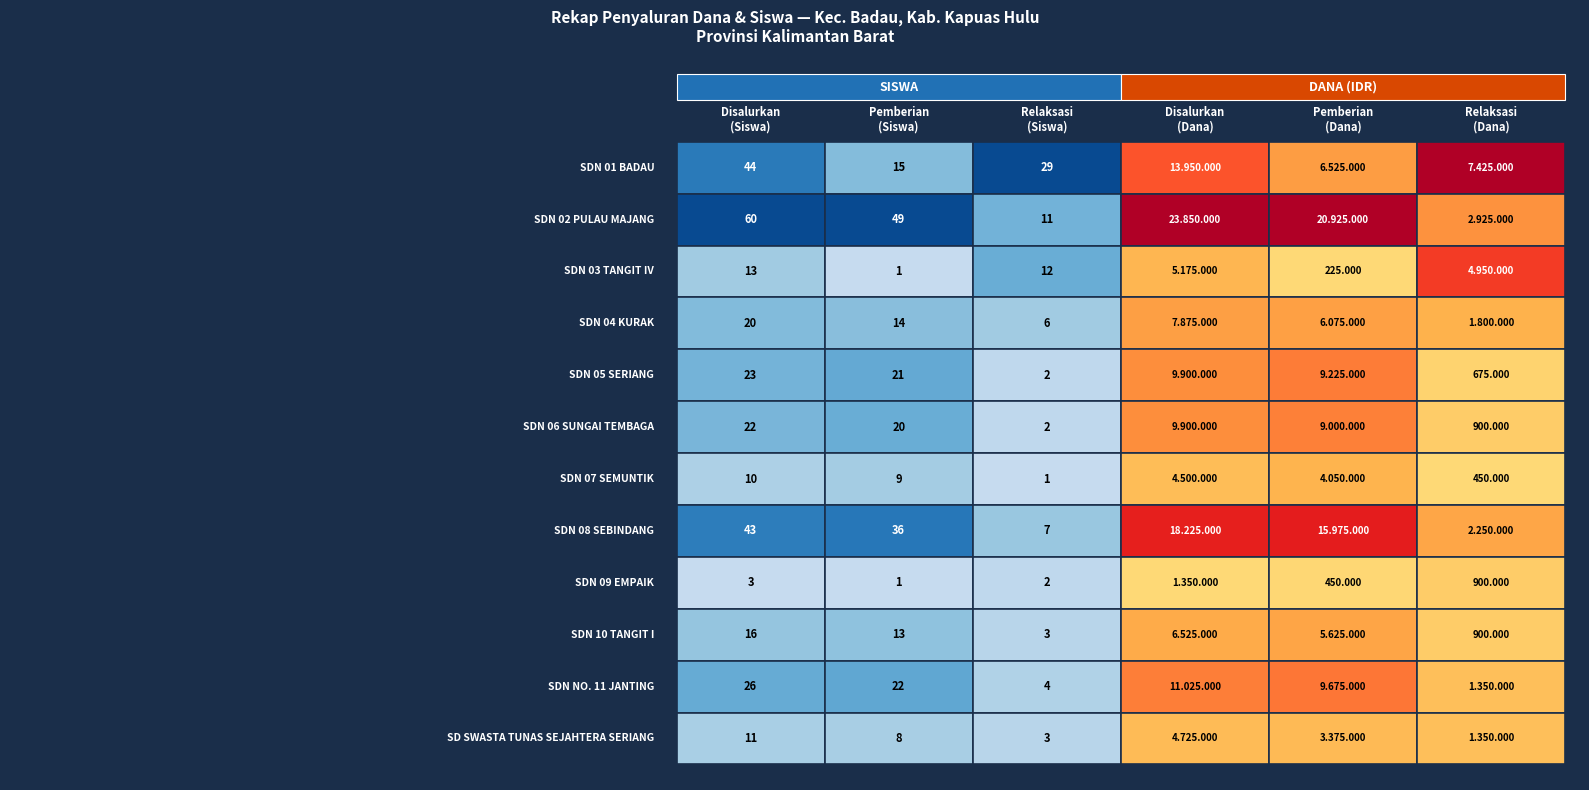

Is the value of SD NEGERI 03 TANGIT IV at 5 greater than the value of SD NEGERI 10 TANGIT I at 2?

Yes